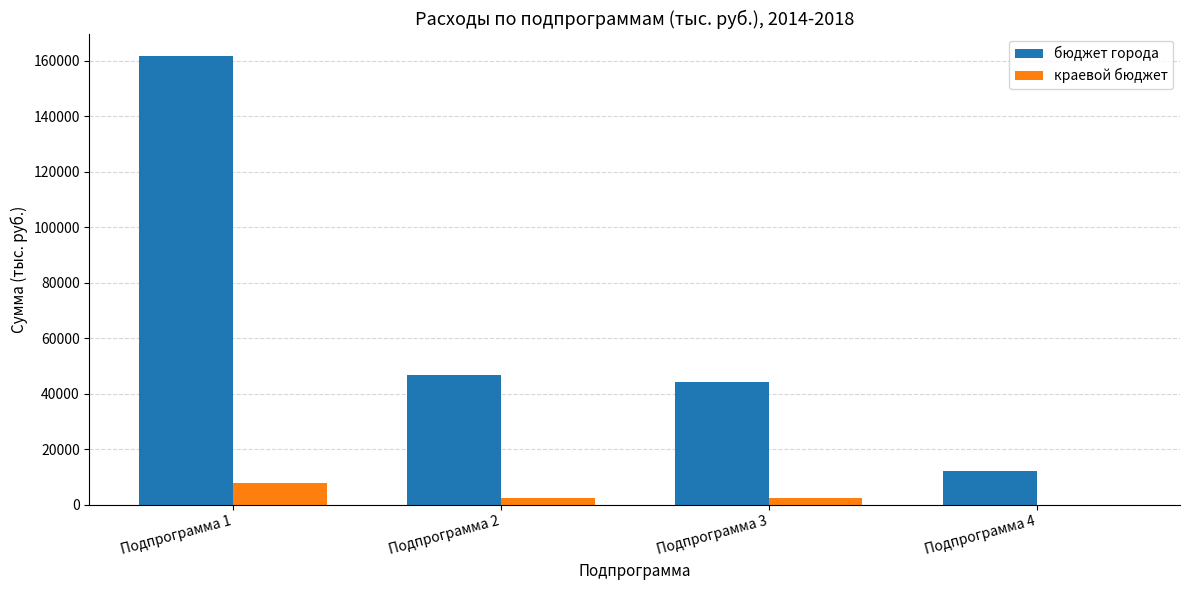

What is the sum of all краевой бюджет values?

12934.9